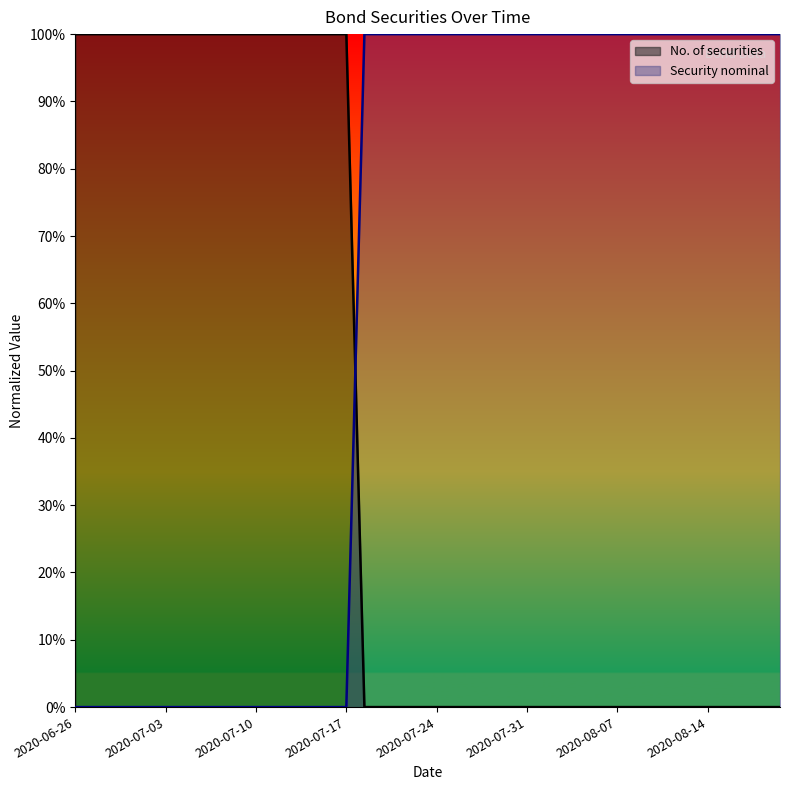

What is the label of the 19th point from the right?

2020-07-27